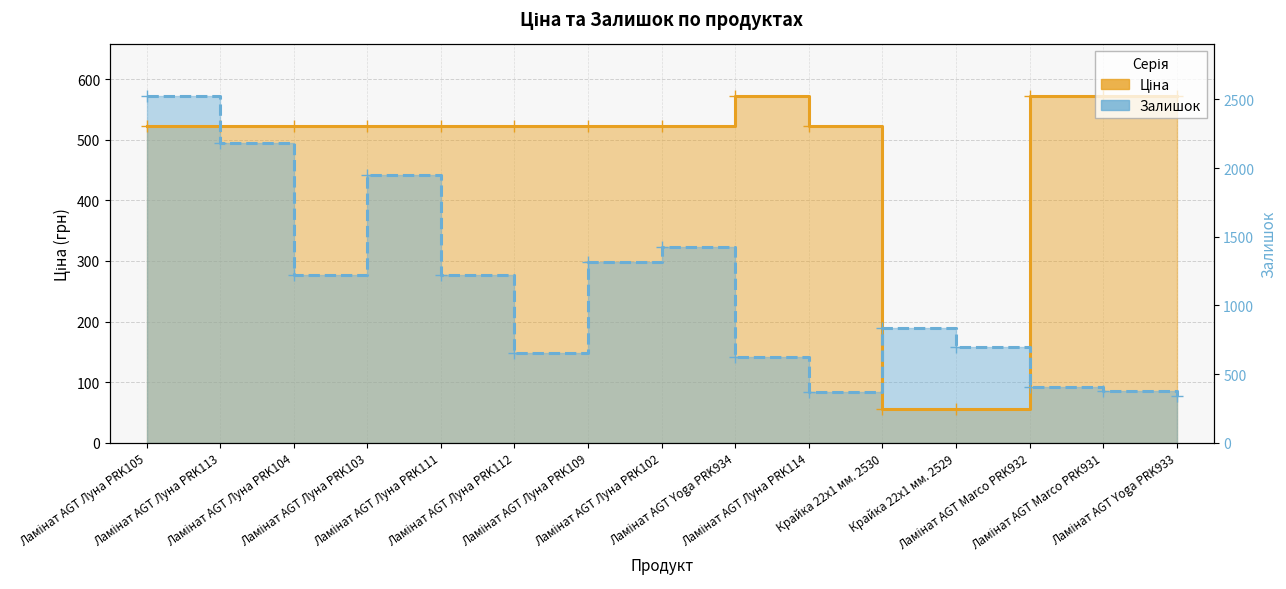

Reading left to right, list all the values displayed in this chart.

Ціна: Ламінат AGT Луна PRK105=522.2	Ламінат AGT Луна PRK113=522.2	Ламінат AGT Луна PRK104=522.2	Ламінат AGT Луна PRK103=522.2	Ламінат AGT Луна PRK111=522.2	Ламінат AGT Луна PRK112=522.2	Ламінат AGT Луна PRK109=522.2	Ламінат AGT Луна PRK102=522.2	Ламінат AGT Yoga PRK934=571.6	Ламінат AGT Луна PRK114=522.2	Крайка 22x1 мм. 2530=55.3	Крайка 22x1 мм. 2529=55.3	Ламінат AGT Marco PRK932=571.6	Ламінат AGT Marco PRK931=571.6	Ламінат AGT Yoga PRK933=571.6
Залишок: Ламінат AGT Луна PRK105=571.6	Ламінат AGT Луна PRK113=494.3	Ламінат AGT Луна PRK104=277.4	Ламінат AGT Луна PRK103=441.0	Ламінат AGT Луна PRK111=276.3	Ламінат AGT Луна PRK112=148.0	Ламінат AGT Луна PRK109=298.9	Ламінат AGT Луна PRK102=323.2	Ламінат AGT Yoga PRK934=141.9	Ламінат AGT Луна PRK114=84.1	Крайка 22x1 мм. 2530=189.9	Крайка 22x1 мм. 2529=158.2	Ламінат AGT Marco PRK932=91.8	Ламінат AGT Marco PRK931=84.8	Ламінат AGT Yoga PRK933=76.4